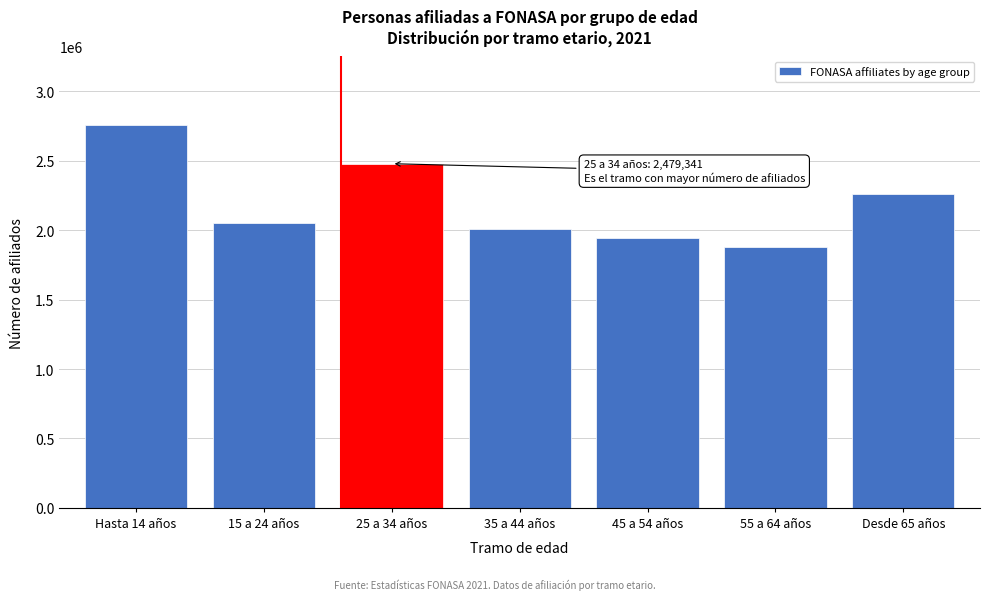

Reading left to right, list all the values displayed in this chart.

2756929	2049842	2479341	2005993	1941543	1876452	2260556